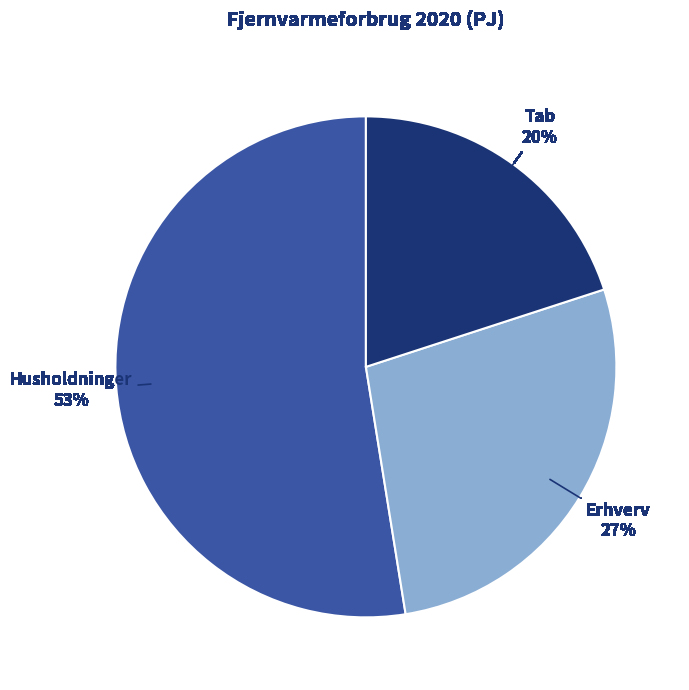

Approximately how many times larger is the value at Tab compared to Erhverv?

0.7